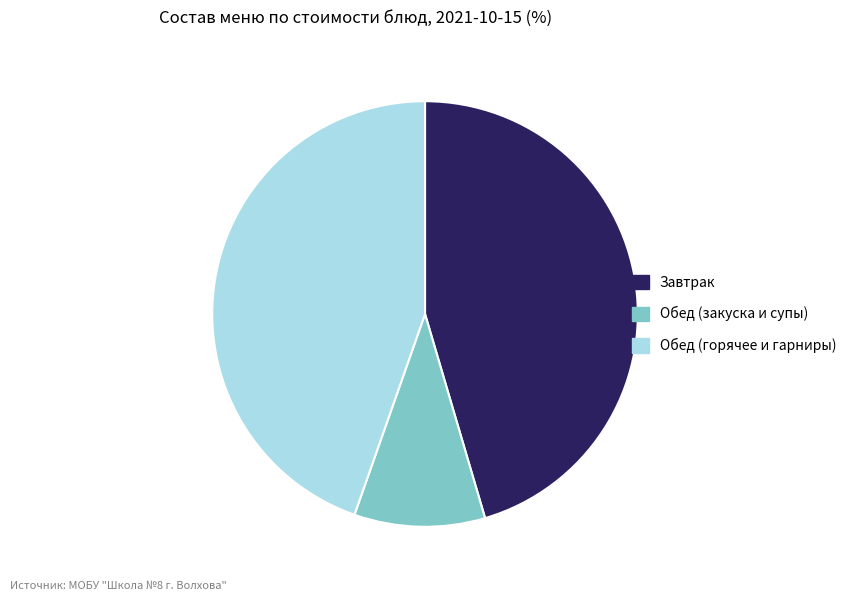

Is there a majority slice in this chart?

No